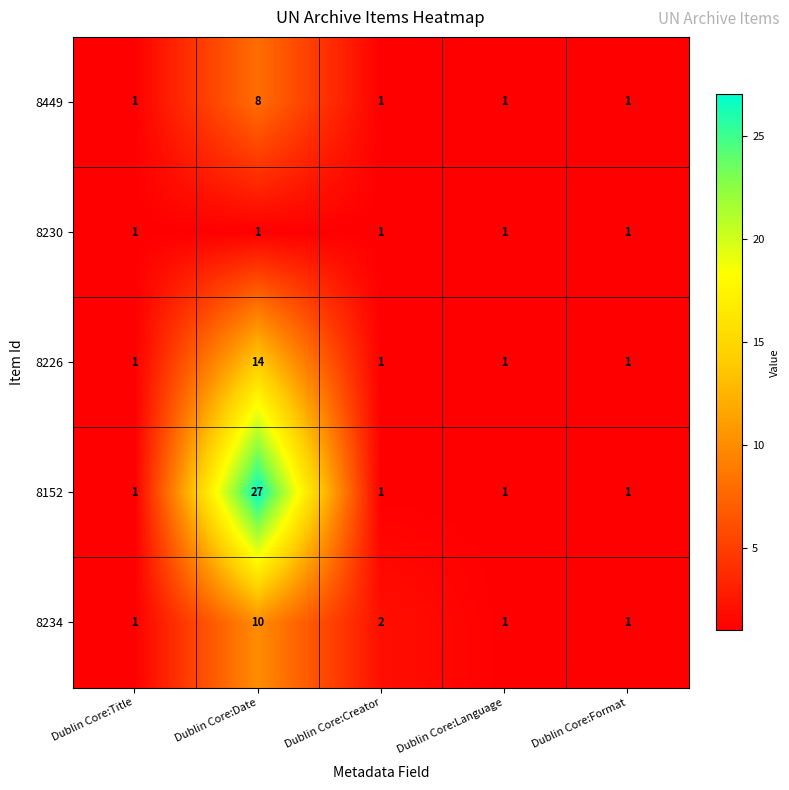

The value of 8449 at Dublin Core:Creator is 1. True or false?

True